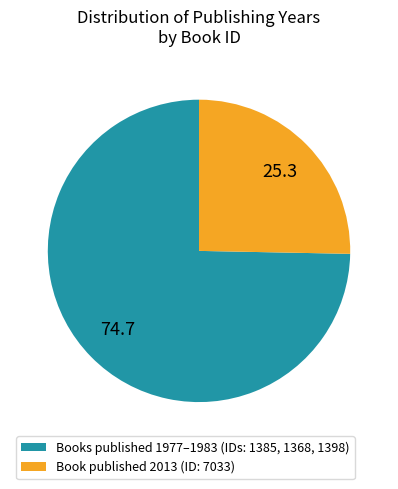

Is it true that Book published 2013 (ID: 7033) is 25% of the pie?

True